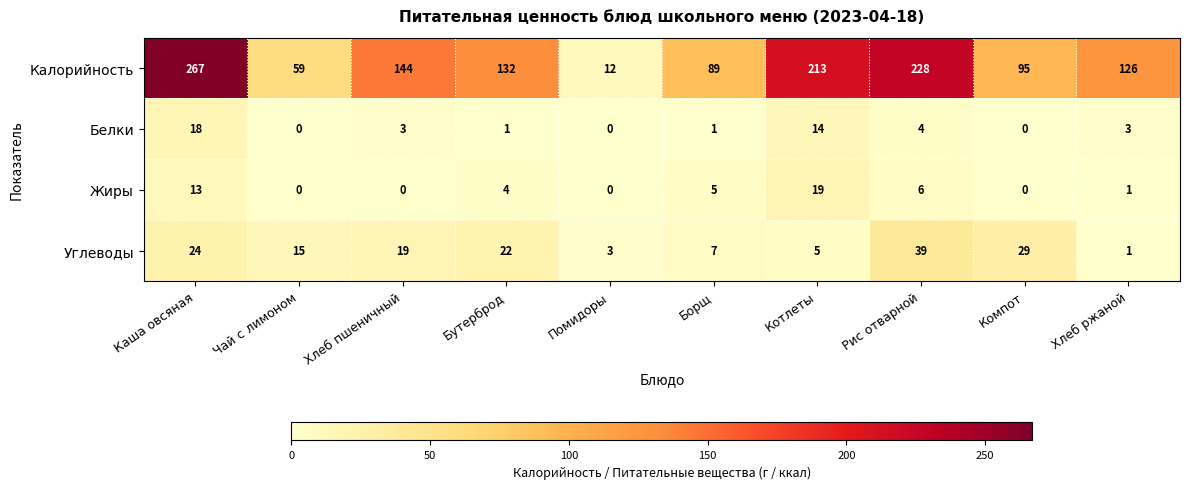

What is the sum of the Калорийность values at Каша овсяная and Борщ?

356